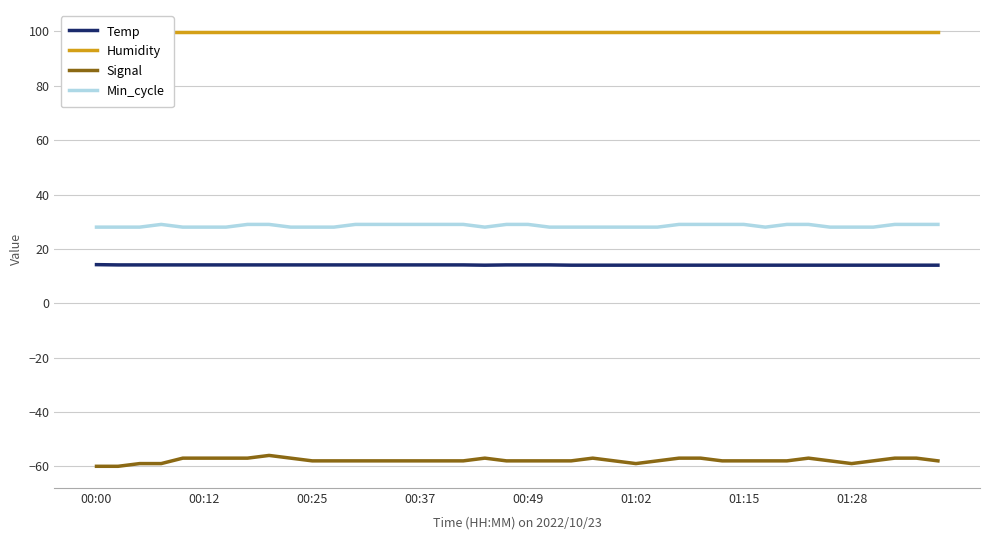

What is the greatest value displayed?

99.9